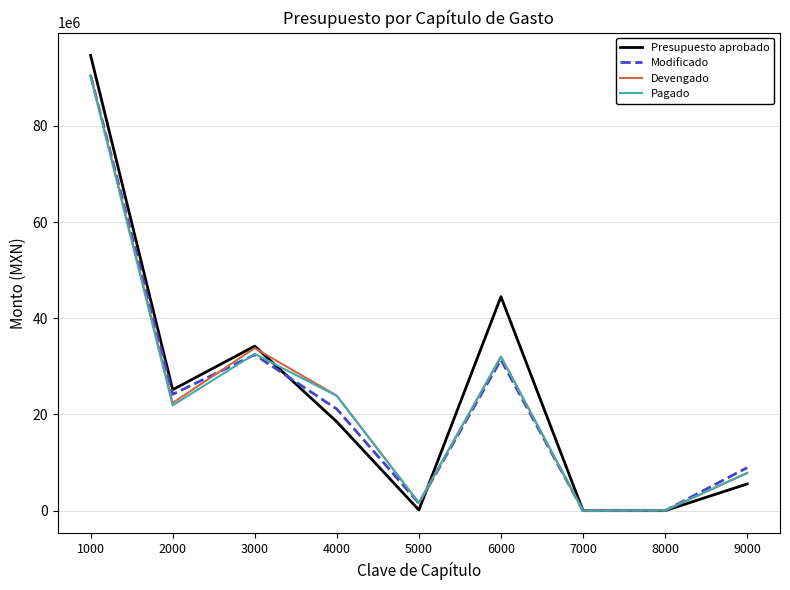

At which category is the sum across all series the highest?

1000